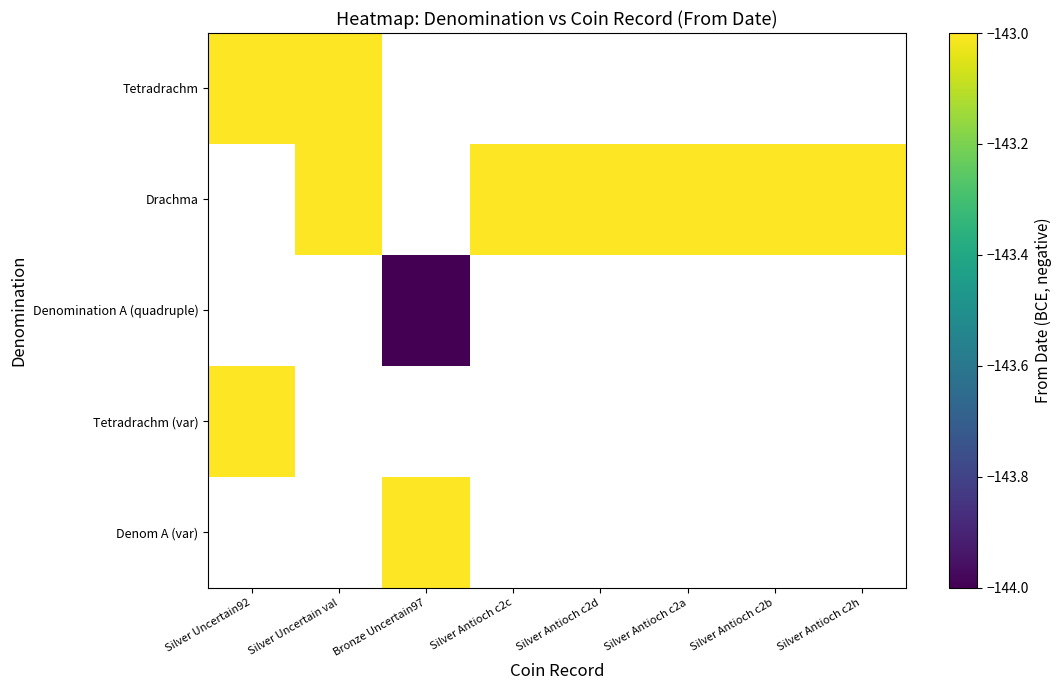

List the series in order of their overall mean, highest first.

Tetradrachm, Drachma, Denomination A (quadruple), Tetradrachm (var), Denom A (var)